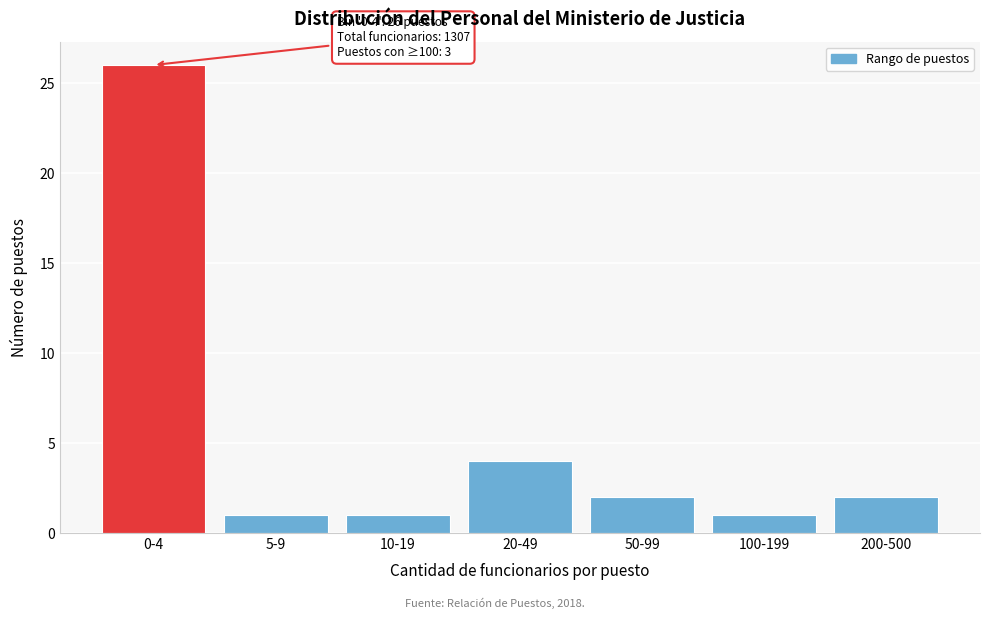

Reading left to right, what are all the values shown in this chart?

26	1	1	4	2	1	2